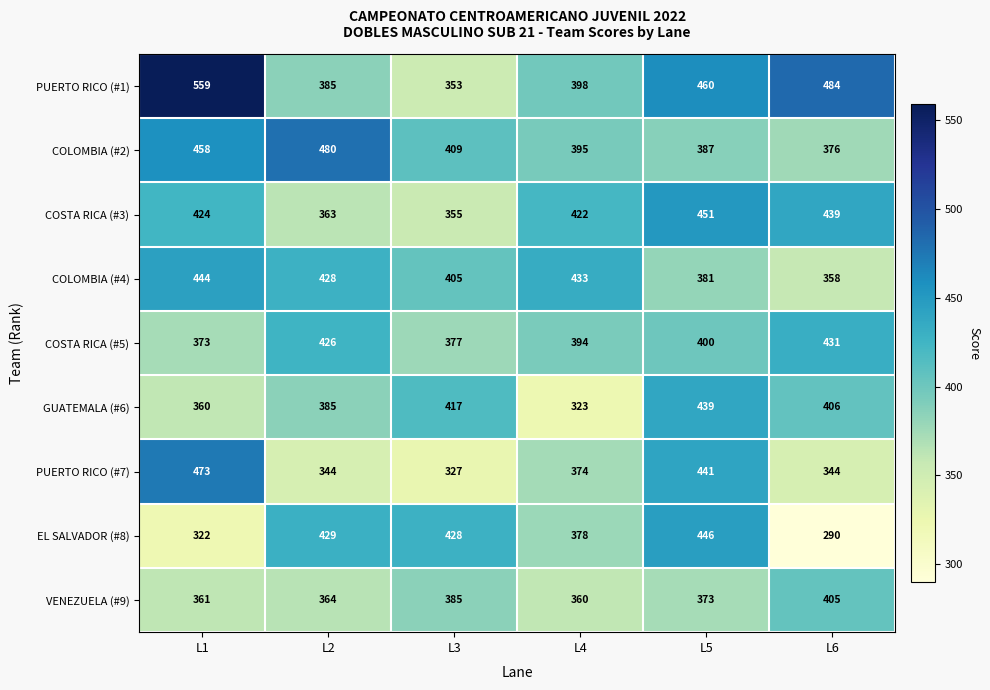

What is the difference between the COSTA RICA (#5) values at L6 and L3?

54